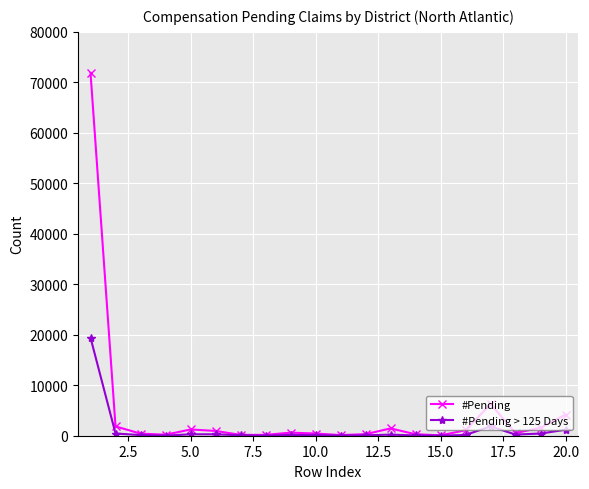

True or false: #Pending has more than 0 interior local peaks.

True